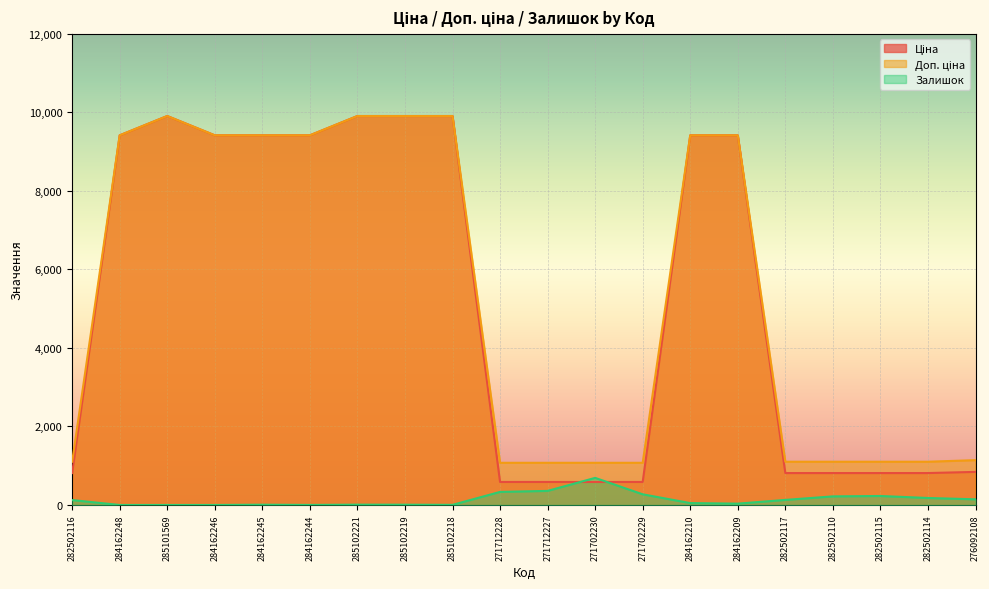

True or false: Ціна and Доп. ціна cross at least once.

False